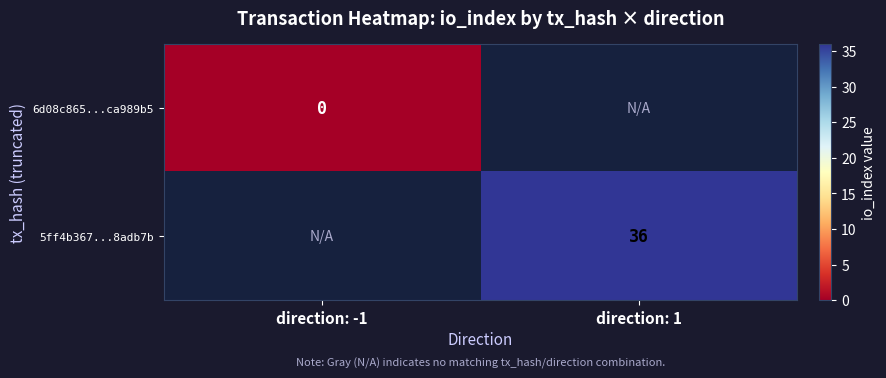

Which label corresponds to the largest value in the chart?

direction: 1